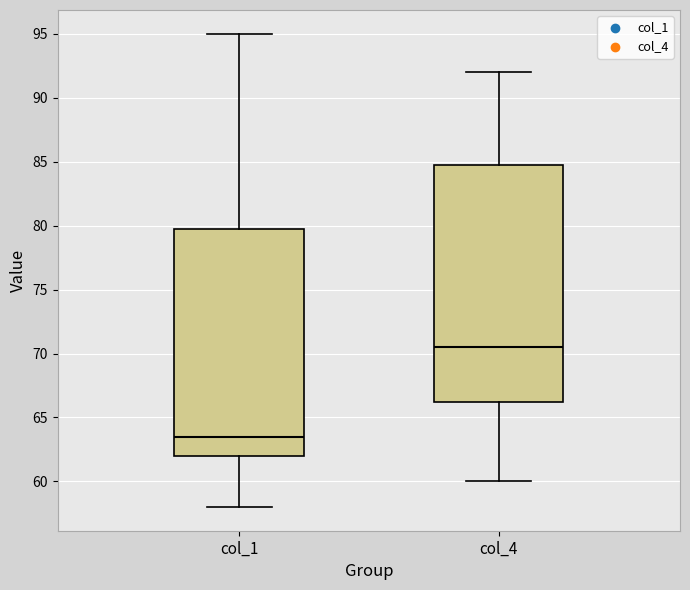

Where is the upper edge of the box for col_1 on the y-axis? The values are not printed on the chart, so give them approximately, as read against the axis.

80.0